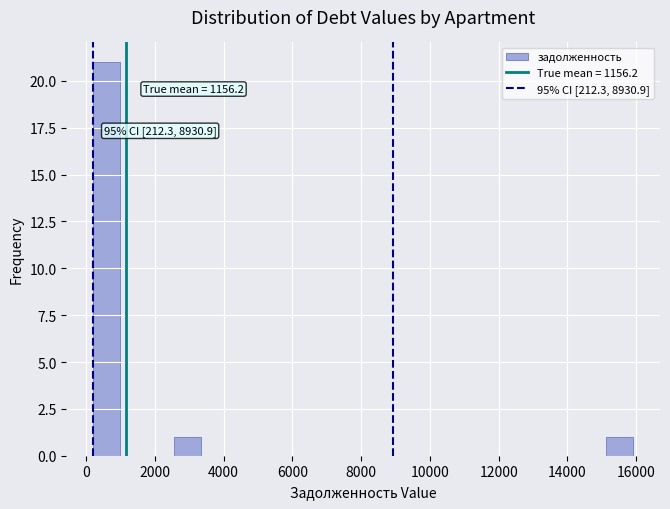

Read against the x-axis, roughly where is the centre of the tallest bar?

600